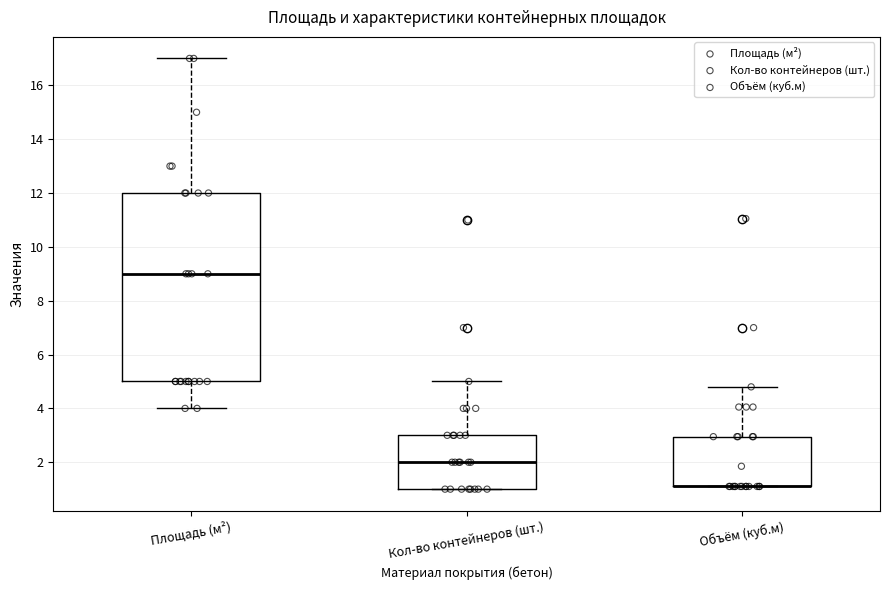

Where is the upper edge of the box for Объём (куб.м) on the y-axis? The values are not printed on the chart, so give them approximately, as read against the axis.

3.0